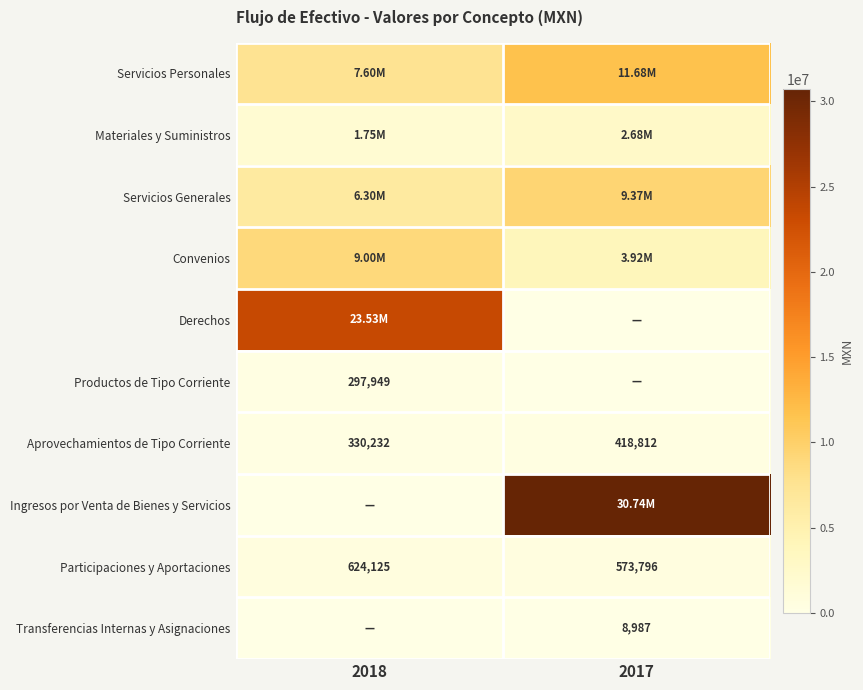

Which category has the lowest value across all series?

2017